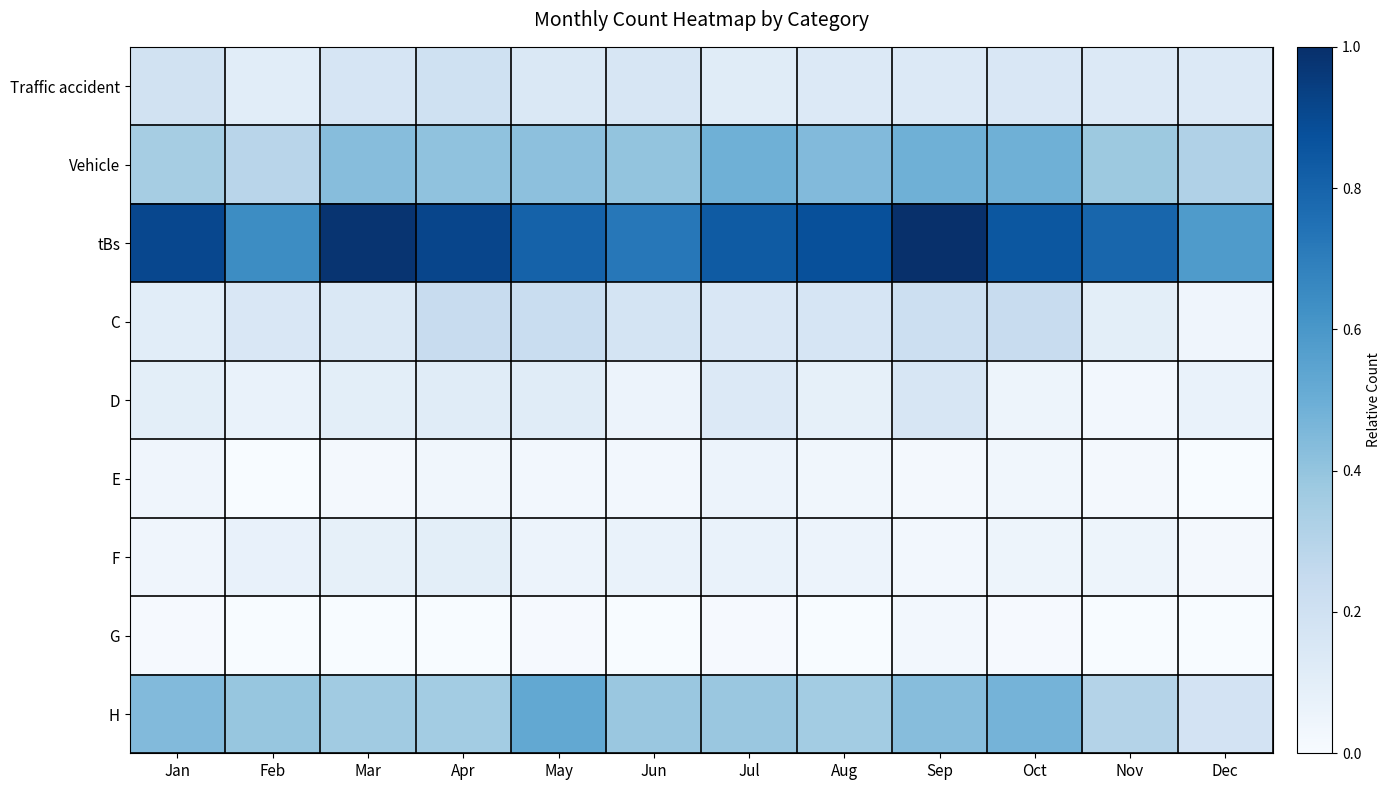

What is the total value across all series at Nov?

1.8